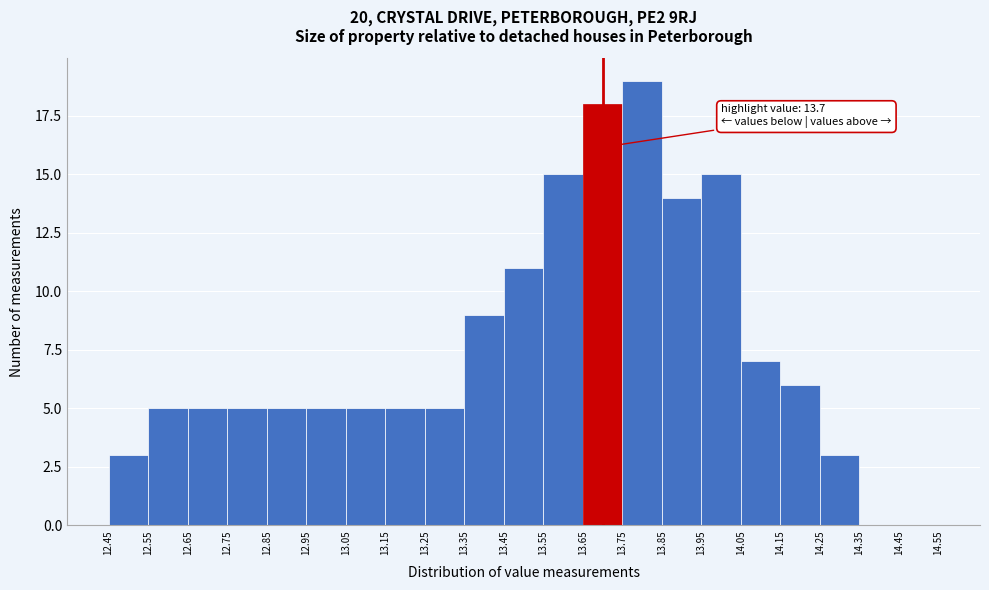

Over which range of the x-axis is the bar tallest?

13.75 to 13.85